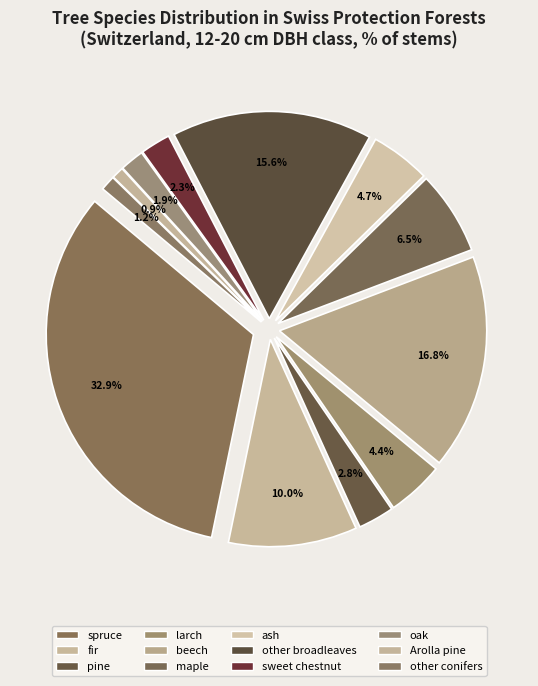

Does spruce account for over 50% of the chart?

No